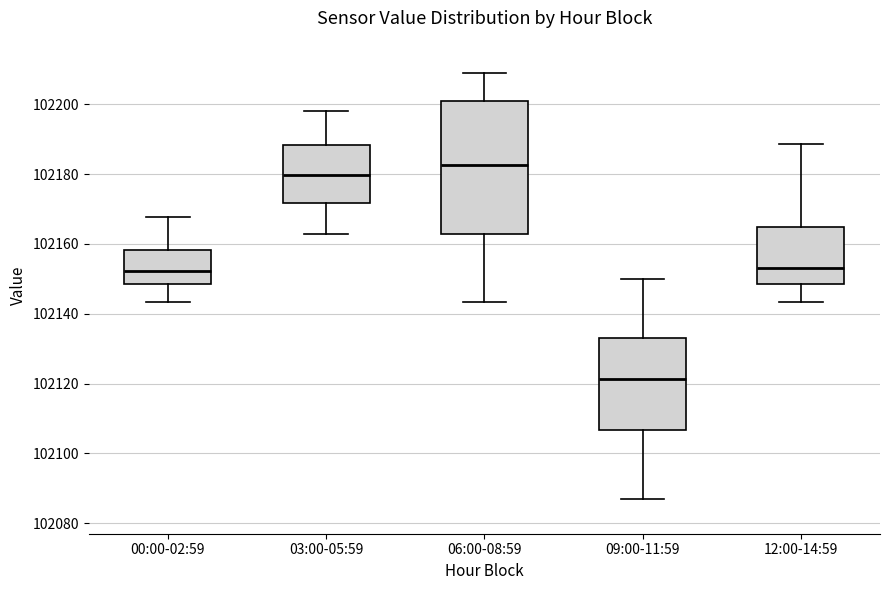

Where does the lower whisker of the box for 00:00-02:59 end on the y-axis? The values are not printed on the chart, so give them approximately, as read against the axis.

102144